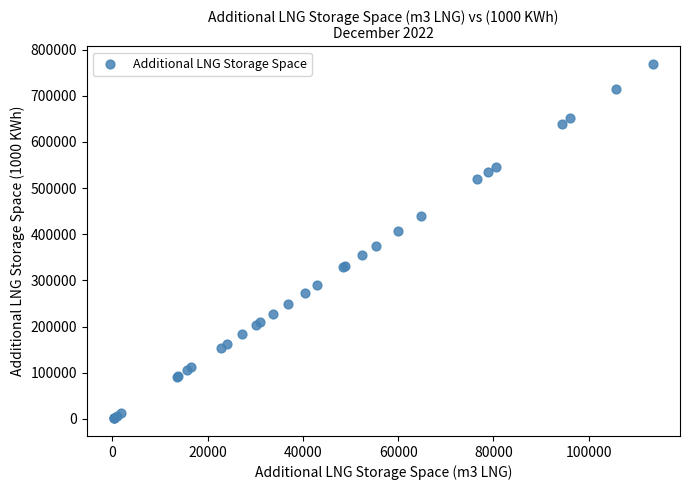

What Y value in the scatter plot is closest to 385060?

374469.0